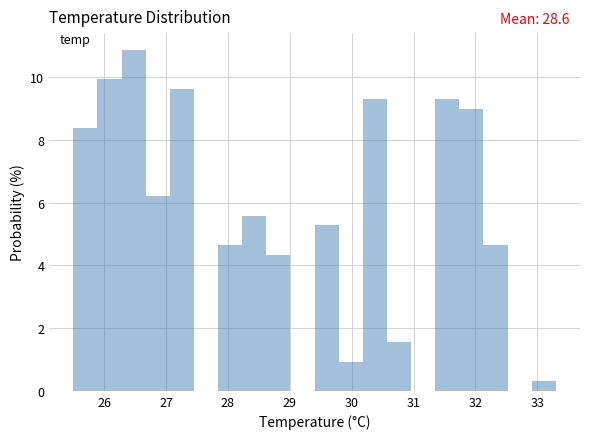

Read against the x-axis, roughly where is the centre of the tallest bar?

26.5